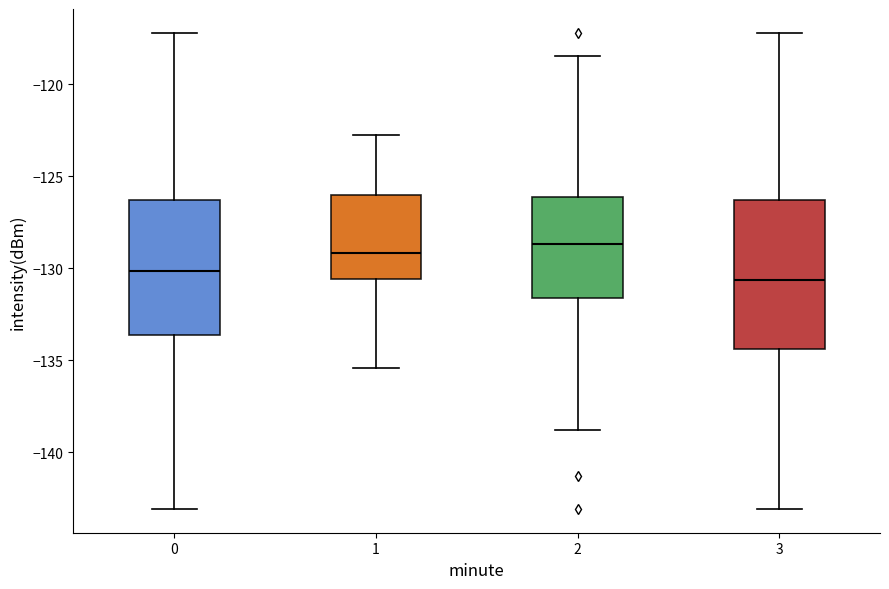

Reading left to right, transcribe this box plot: for each box, give where its median line is, the range the box spans, and where its two whiskers end, as read against the y-axis. The values are not printed on the chart, so give them approximately, as read against the axis.

0: median -130.0, box -133.5 to -126.5, whiskers -143.0 to -117.0
1: median -129.0, box -130.5 to -126.0, whiskers -135.5 to -123.0
2: median -128.5, box -131.5 to -126.0, whiskers -139.0 to -118.5
3: median -130.5, box -134.5 to -126.5, whiskers -143.0 to -117.0